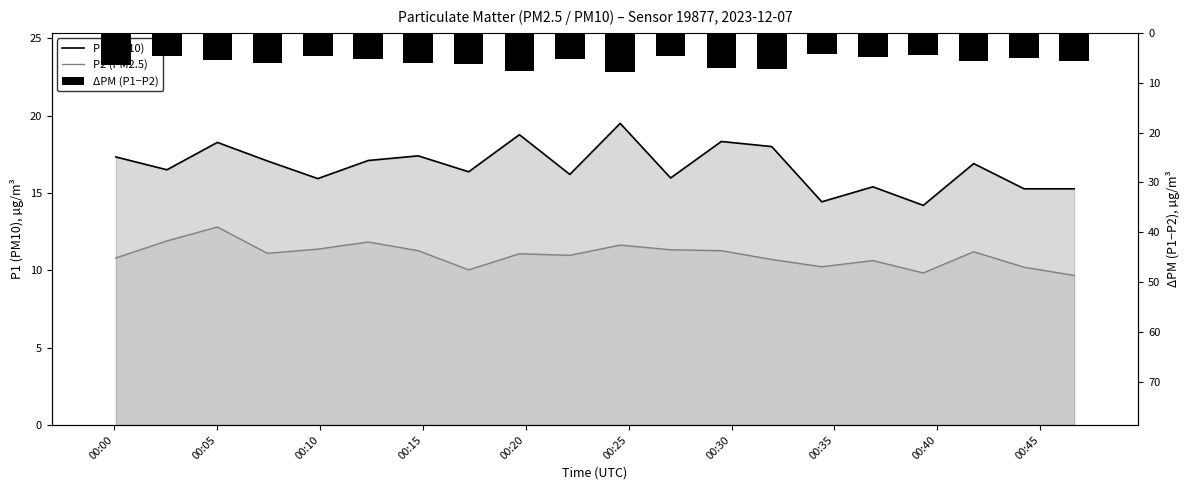

What is the difference between the maximum and minimum values in the ΔPM (P1−P2) series?

3.7